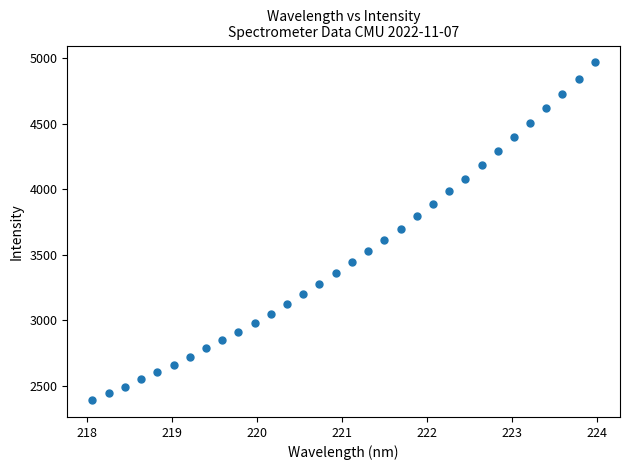

What is the range of Y values (max minus min)?

2579.0